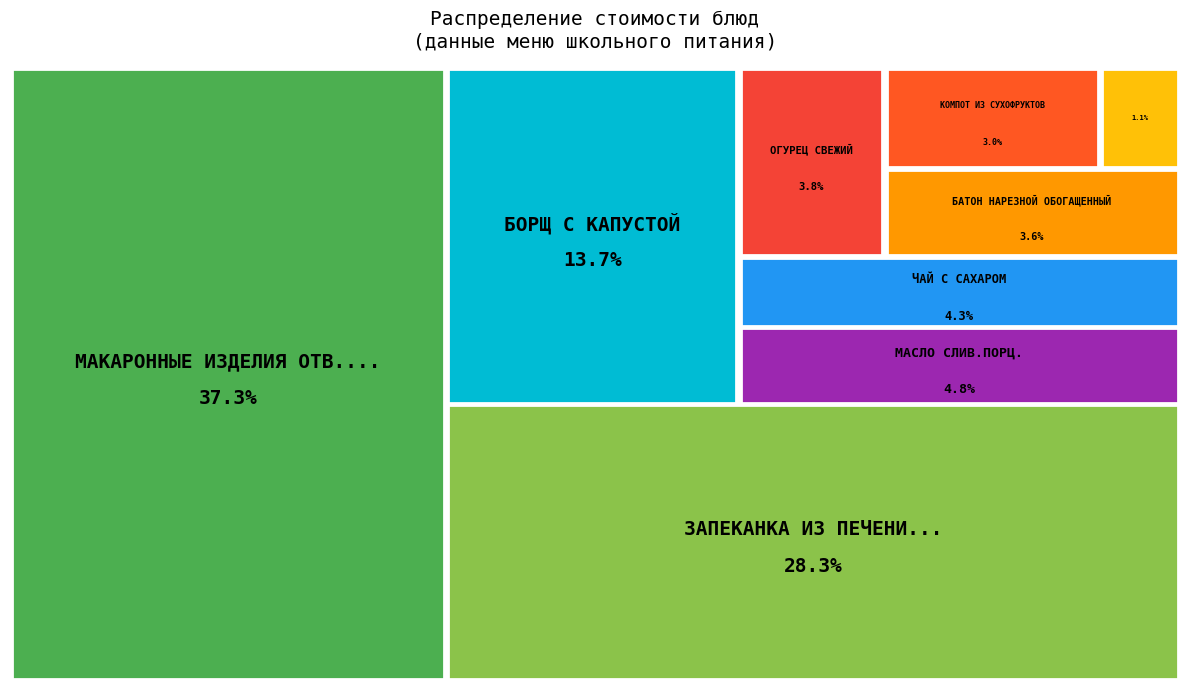

What percentage is the МАСЛО СЛИВ.ПОРЦ. slice, to the nearest percent?

5%